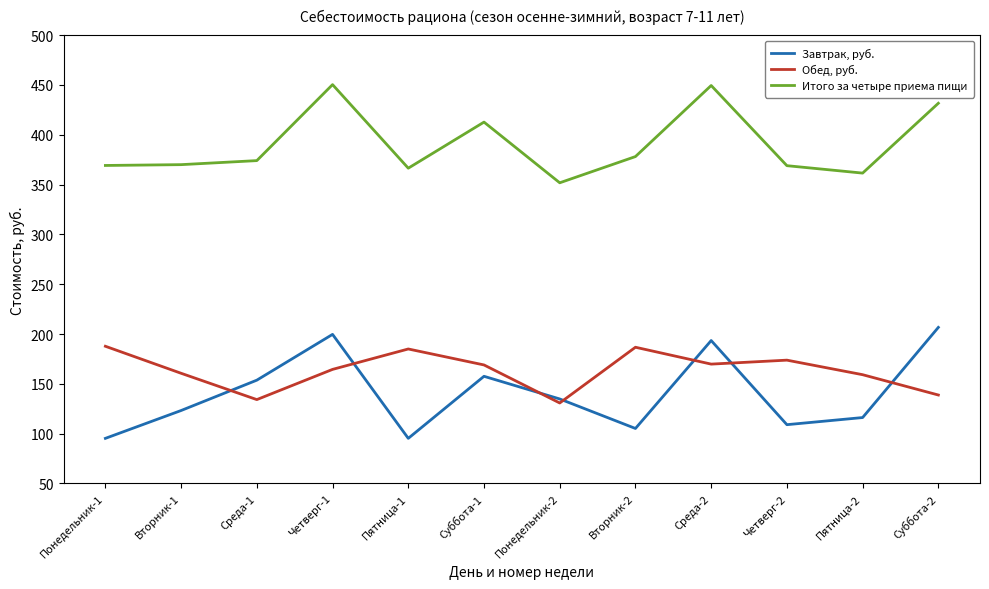

What is the highest value of the Обед, руб. series?

187.7